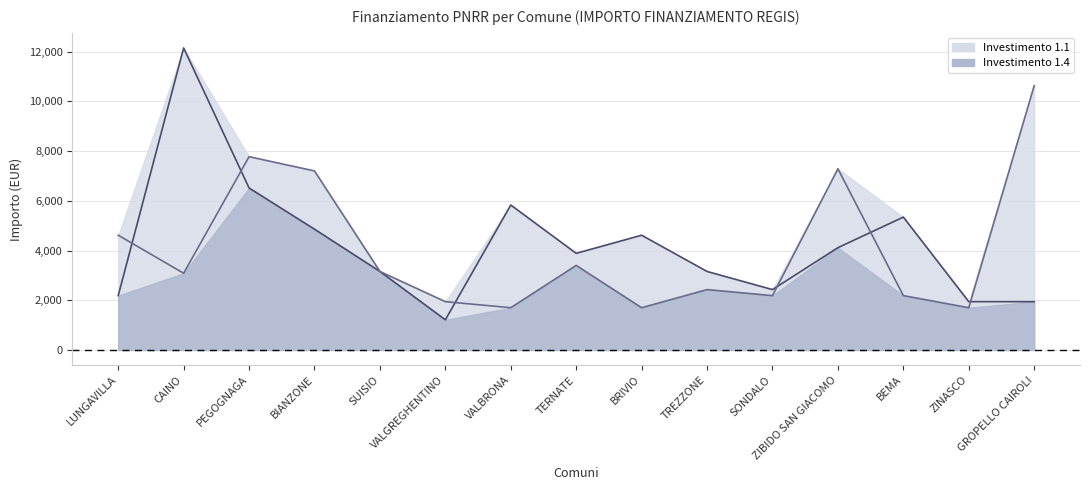

At BIANZONE, list the series in order from largest to smallest.

1.4, 1.1